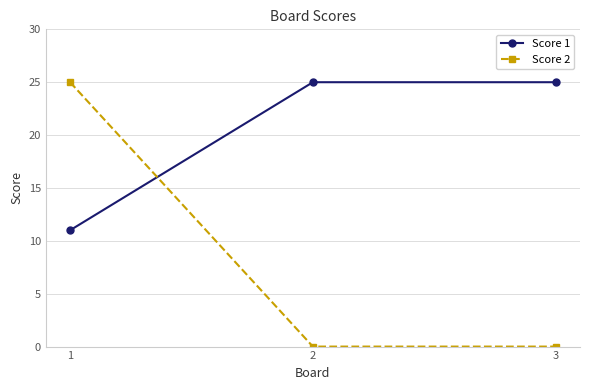

How many data points does each series have?

3